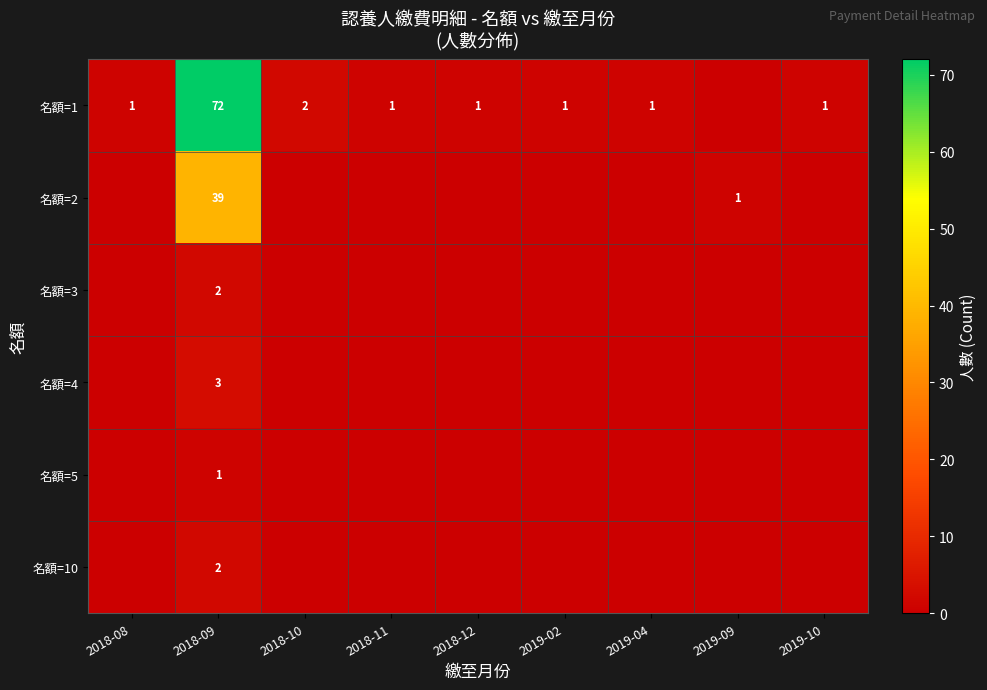

At which label is 名額=1 closest to 36?

2018-10